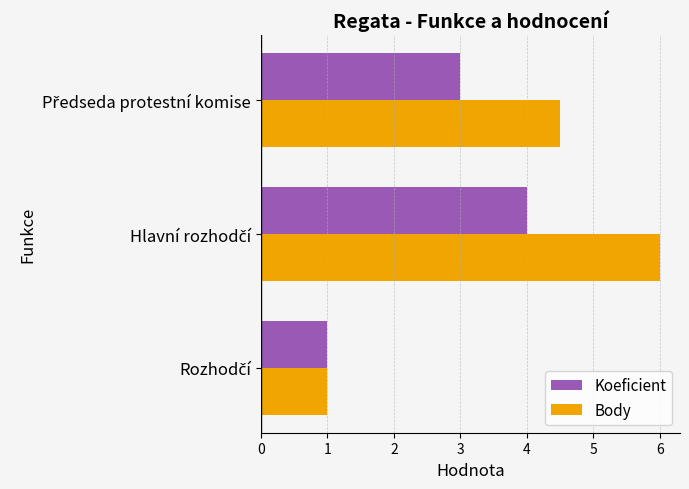

Count the number of categories in the chart.

3